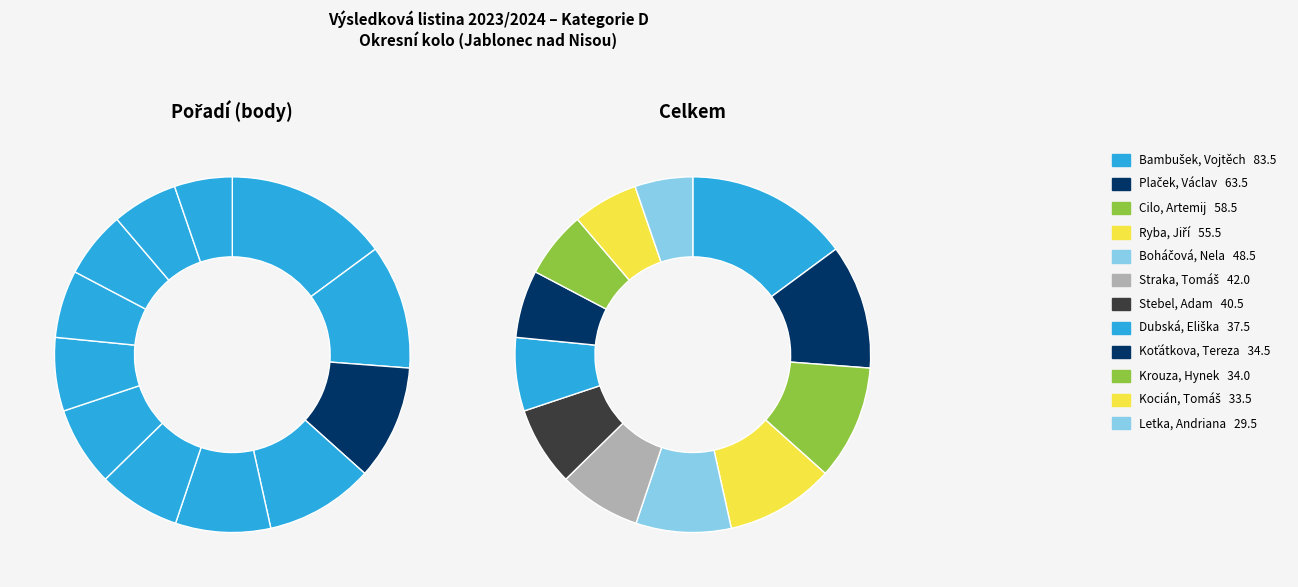

To the nearest percent, what portion does Plaček, Václav represent?

11%